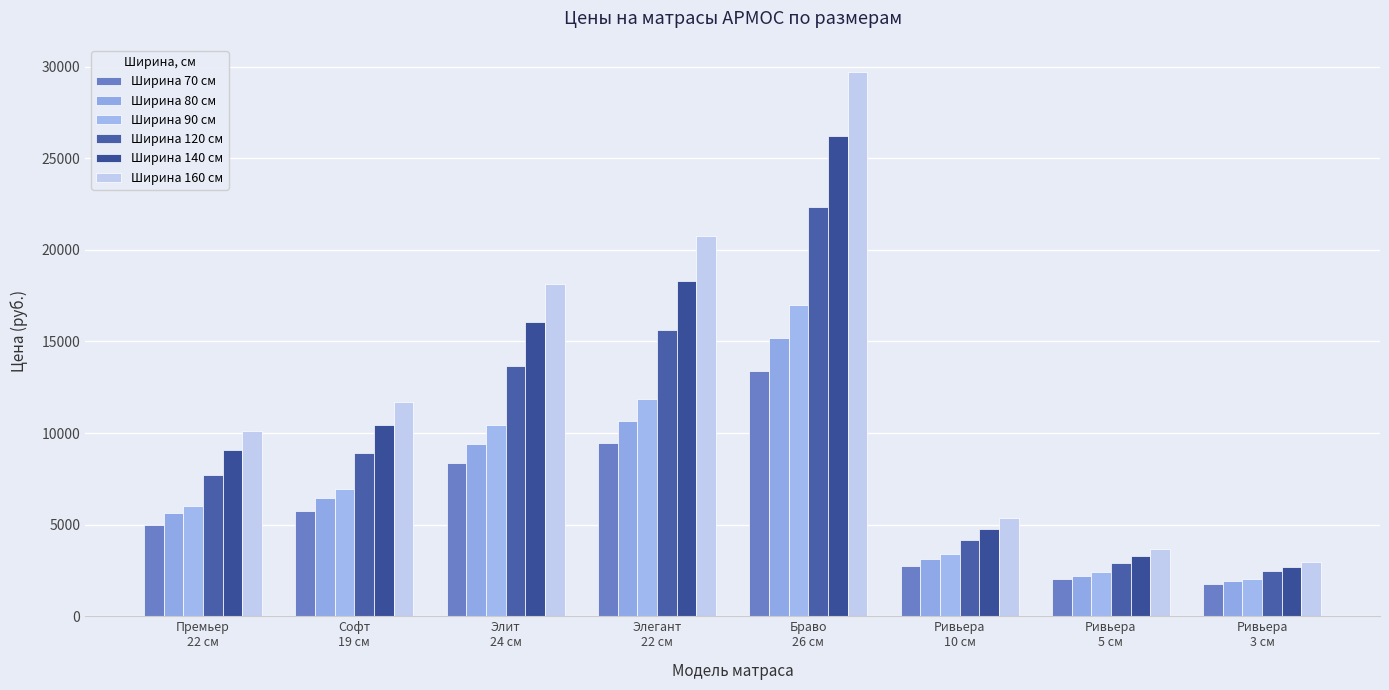

What is the difference between the second highest and second lowest values in the Ширина 80 см series?

8470